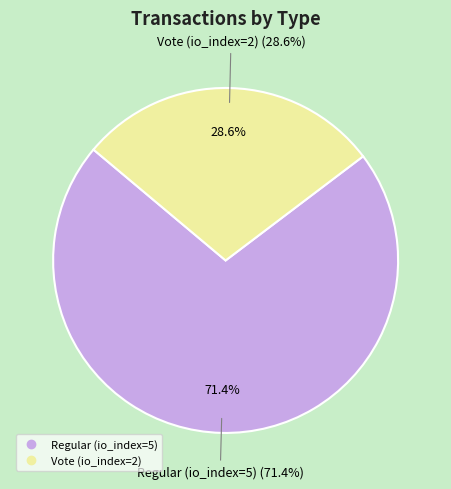

To the nearest percent, what is the average slice percentage?

50%